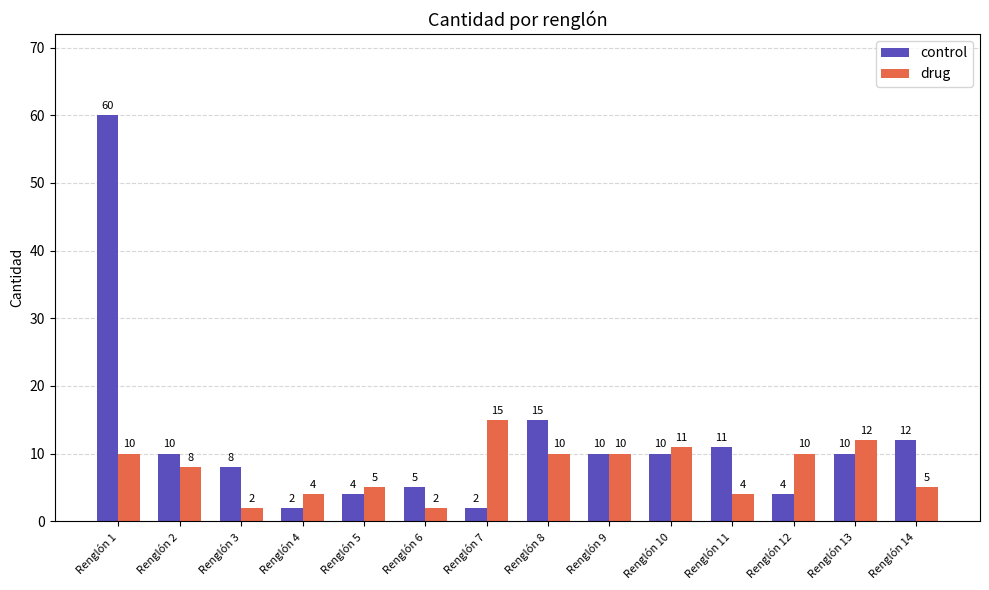

Reading left to right, what are all the values shown in this chart?

control: 60	10	8	2	4	5	2	15	10	10	11	4	10	12
drug: 10	8	2	4	5	2	15	10	10	11	4	10	12	5